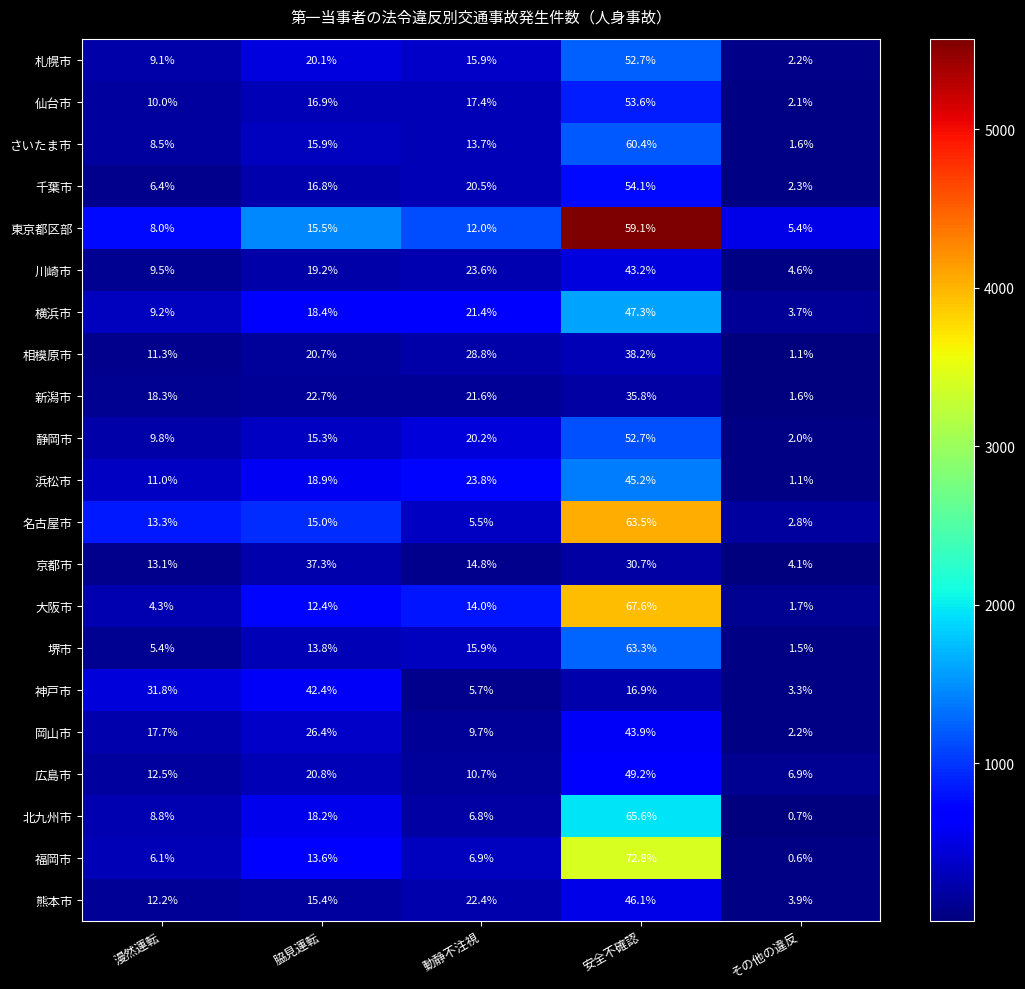

Read the 静岡市 value at 脇見運転.

15.3